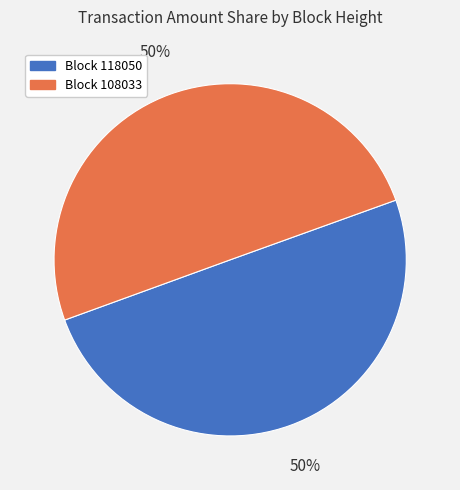

To the nearest percent, what is the average slice percentage?

50%